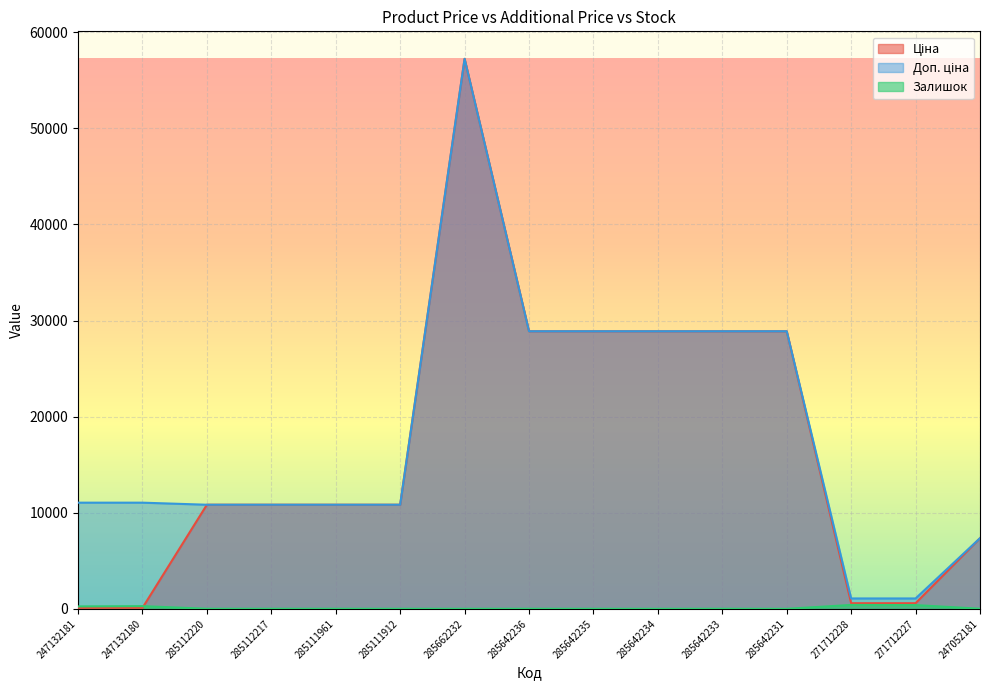

Reading left to right, extract all data points from this chart.

Ціна: 247132181=110.5	247132180=110.5	285112220=10840.1	285112217=10840.1	285111961=10840.1	285111912=10840.1	285662232=57235.5	285642236=28890.3	285642235=28890.3	285642234=28890.3	285642233=28890.3	285642231=28890.3	271712228=593.8	271712227=593.8	247052181=7360.2
Доп. ціна: 247132181=11055.0	247132180=11055.0	285112220=10840.1	285112217=10840.1	285111961=10840.1	285111912=10840.1	285662232=57235.5	285642236=28890.3	285642235=28890.3	285642234=28890.3	285642233=28890.3	285642231=28890.3	271712228=1088.8	271712227=1088.8	247052181=7360.2
Залишок: 247132181=260.0	247132180=290.0	285112220=17.0	285112217=17.0	285111961=17.0	285111912=15.0	285662232=13.0	285642236=17.0	285642235=14.0	285642234=11.0	285642233=18.0	285642231=10.0	271712228=414.0	271712227=398.0	247052181=20.0